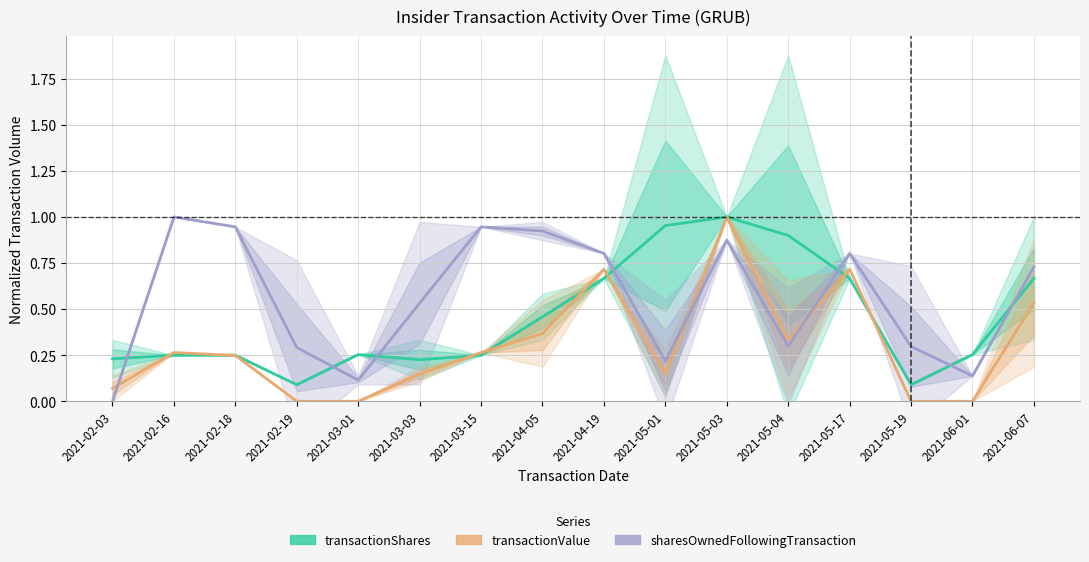

Which has a higher value, 2021-02-18 or 2021-03-15?

2021-02-18